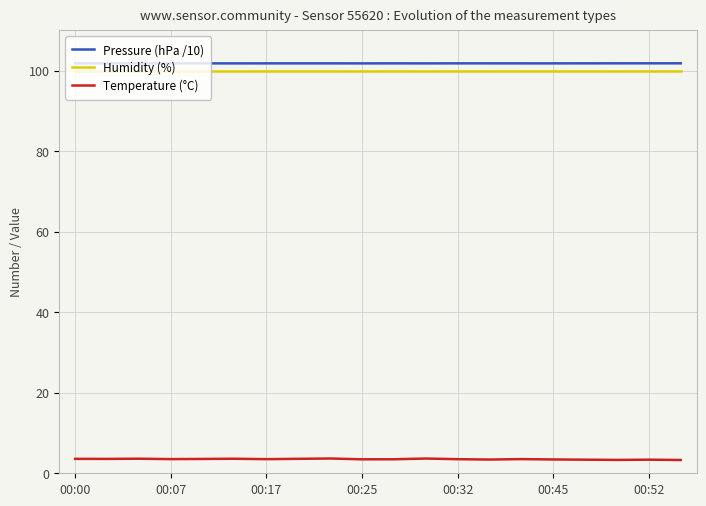

What is the maximum value shown in the chart?

101.8